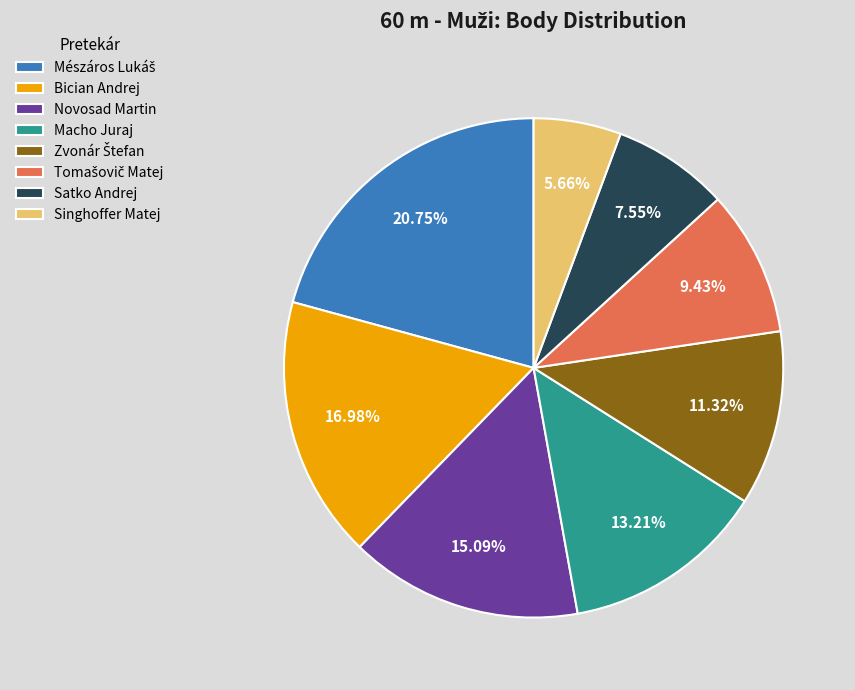

Is it true that Macho Juraj is 8% of the pie?

False